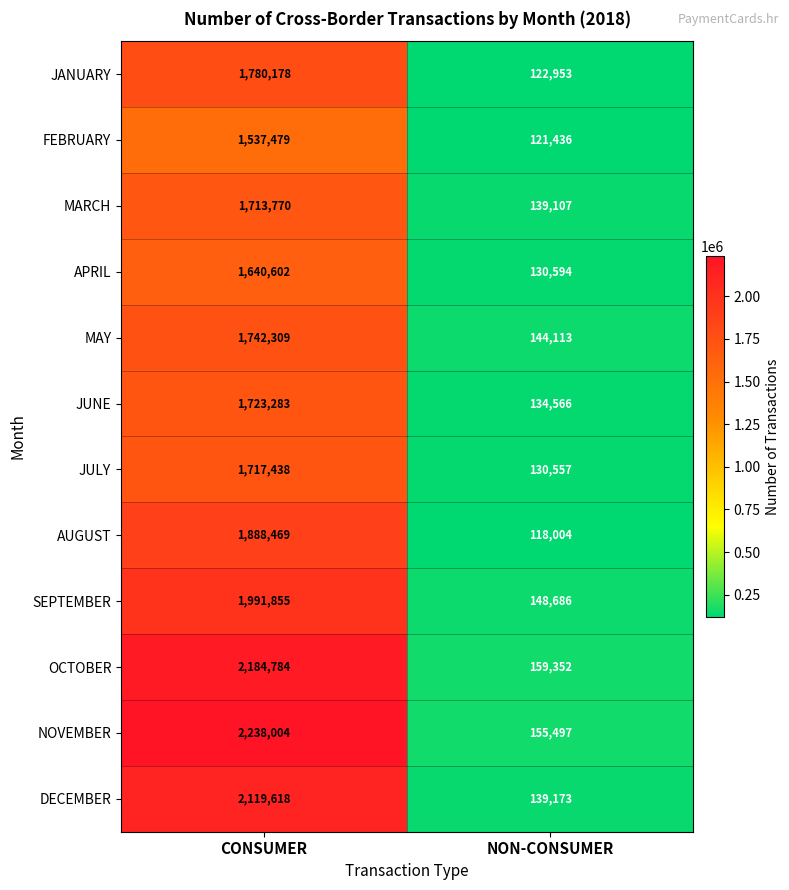

What is the total value across all series at NON-CONSUMER?

1644038